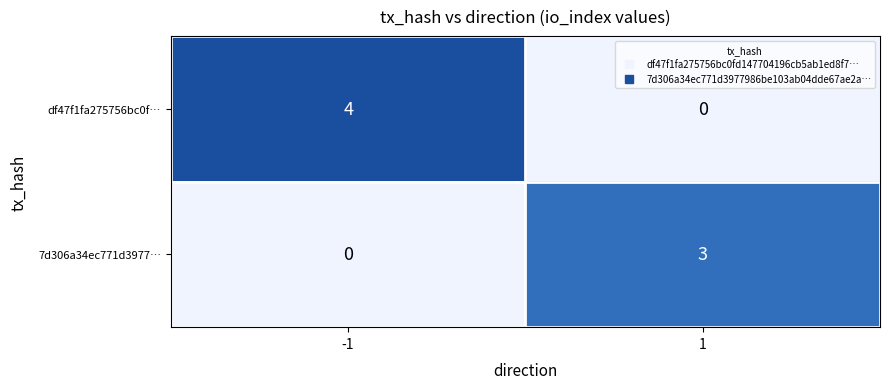

Reading right to left, list all the values displayed in this chart.

df47f1fa275756bc0f…: 0	4
7d306a34ec771d3977…: 3	0